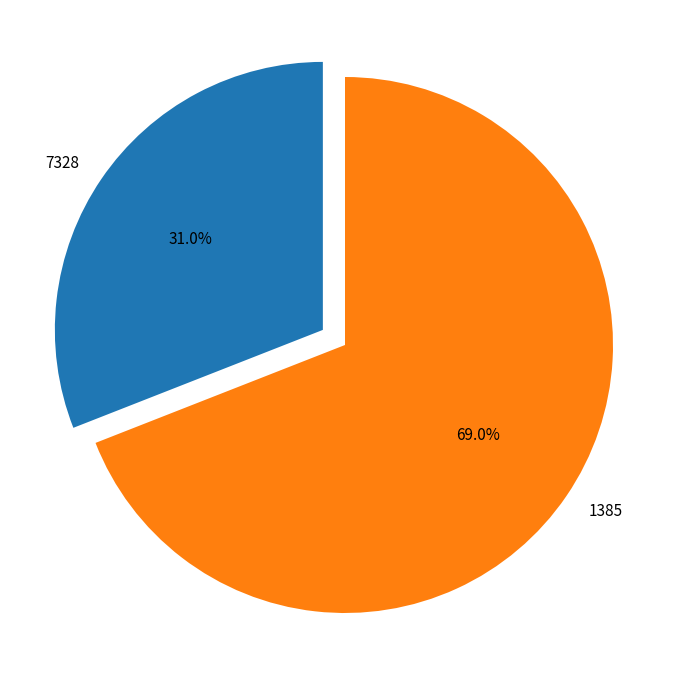

To the nearest percent, what is the combined percentage of 7328 and 1385?

100%